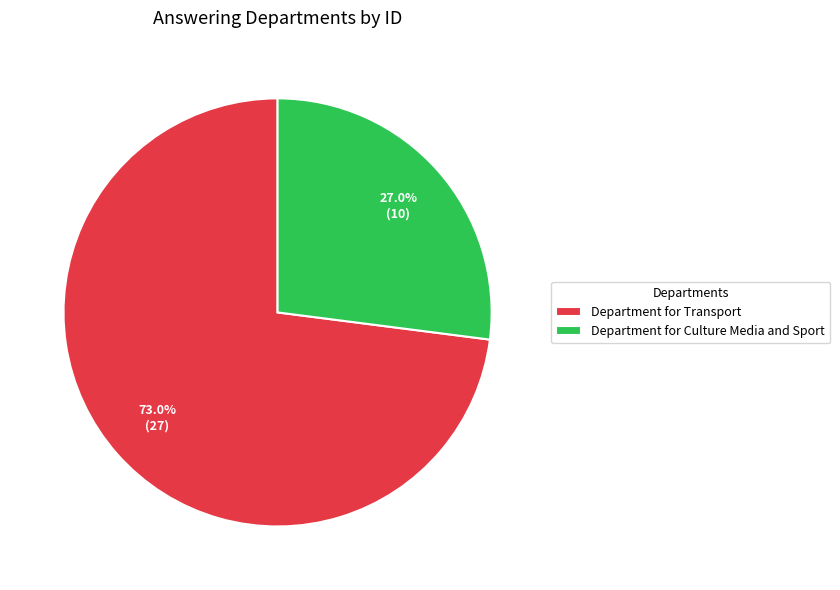

Which has a higher value, Department for Transport or Department for Culture Media and Sport?

Department for Transport